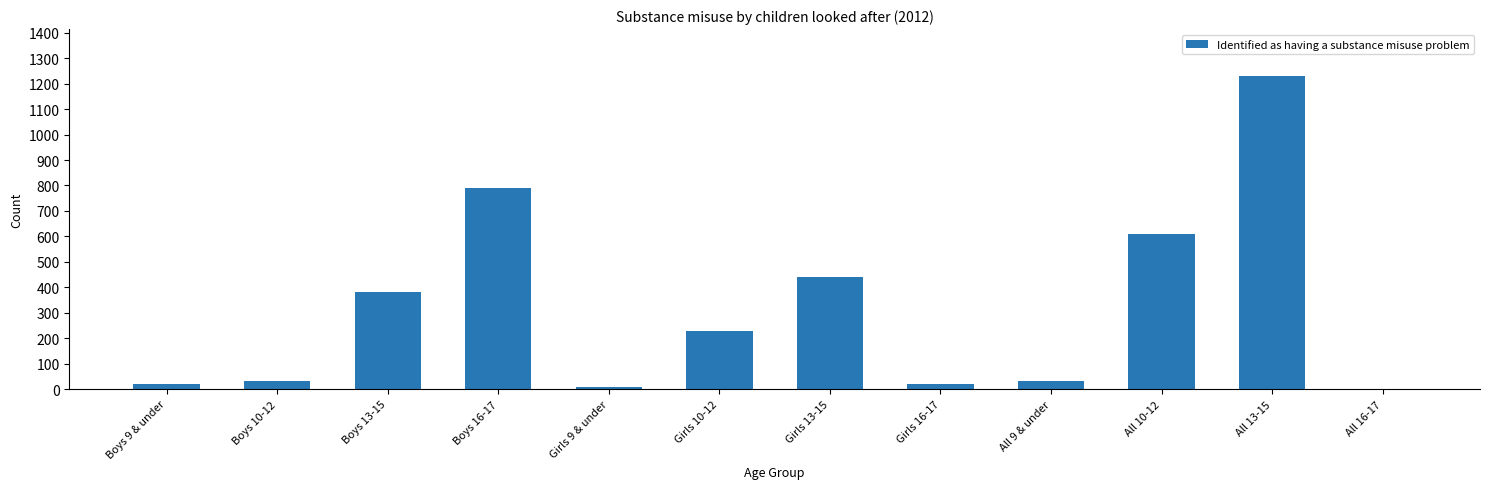

Reading right to left, list all the values displayed in this chart.

0	1230	610	30	20	440	230	10	790	380	30	20